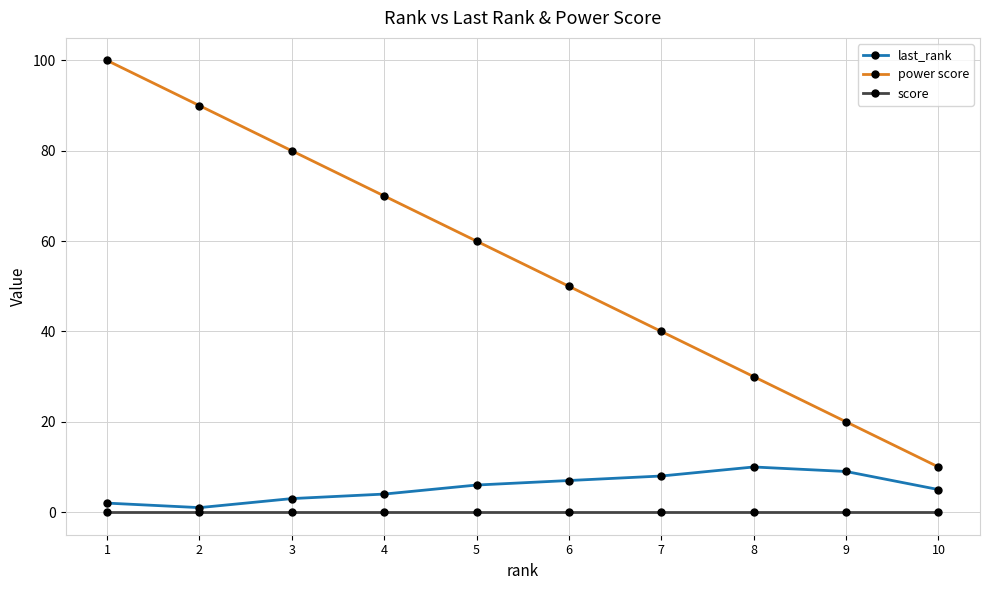

The power score series shows 20 at 9. True or false?

True